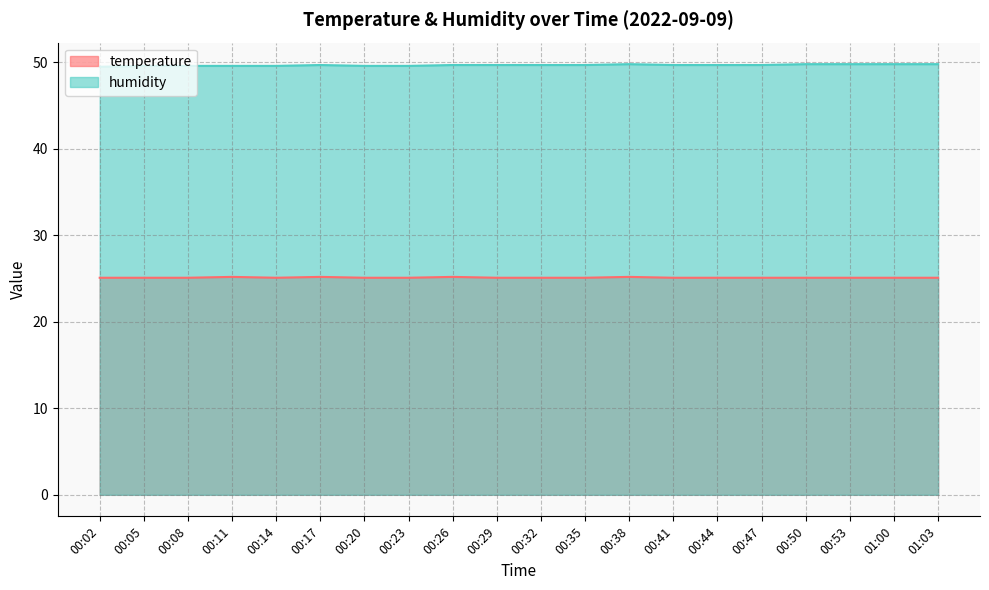

Reading left to right, list all the values displayed in this chart.

temperature: 25.1	25.1	25.1	25.2	25.1	25.2	25.1	25.1	25.2	25.1	25.1	25.1	25.2	25.1	25.1	25.1	25.1	25.1	25.1	25.1
humidity: 49.5	49.6	49.6	49.6	49.6	49.7	49.6	49.6	49.7	49.7	49.7	49.7	49.8	49.7	49.7	49.7	49.8	49.8	49.8	49.8